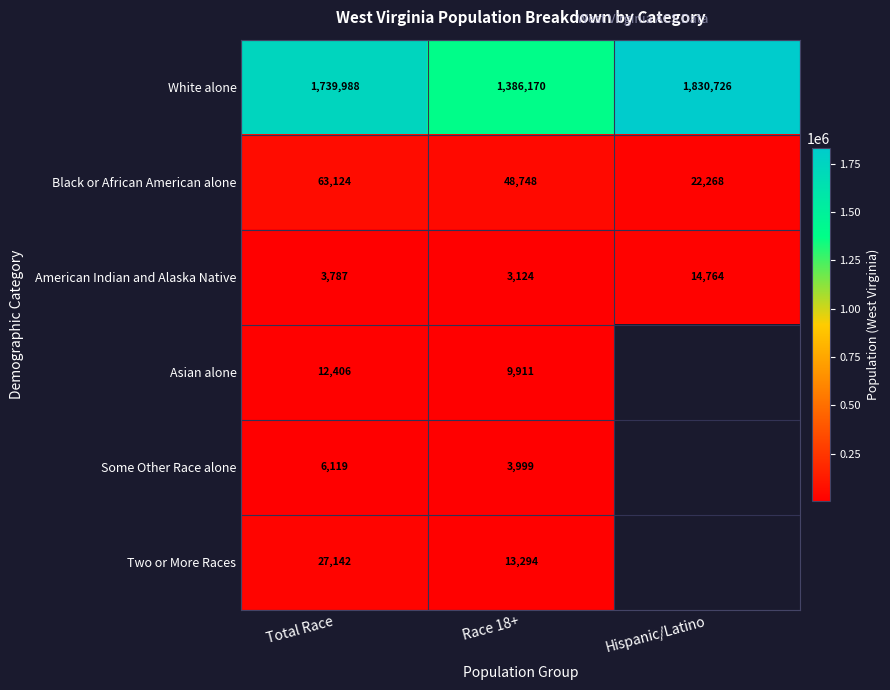

Between Total Race and Race 18+, which series saw the biggest shift?

White alone